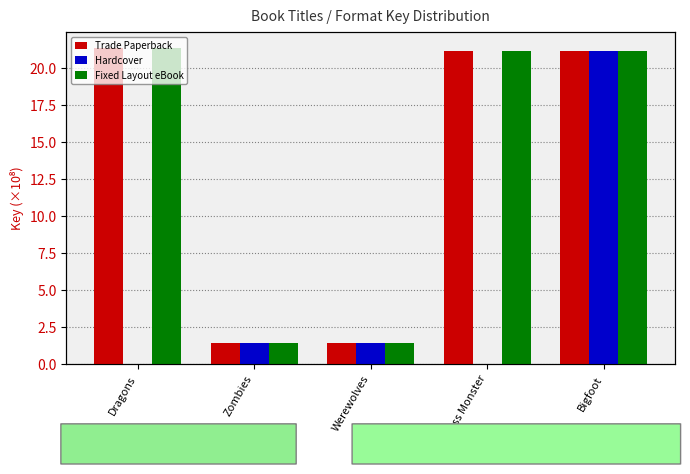

How many bars are there in each group?

3